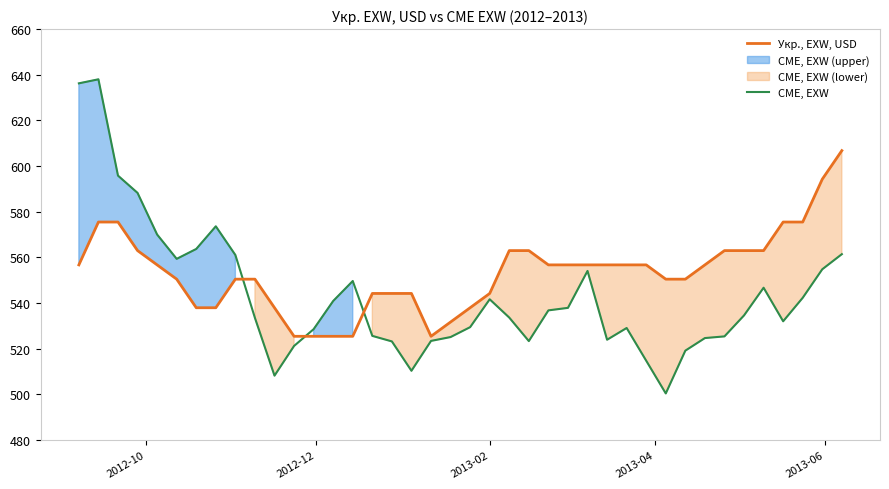

What is the lowest value of the CME, EXW series?

500.4